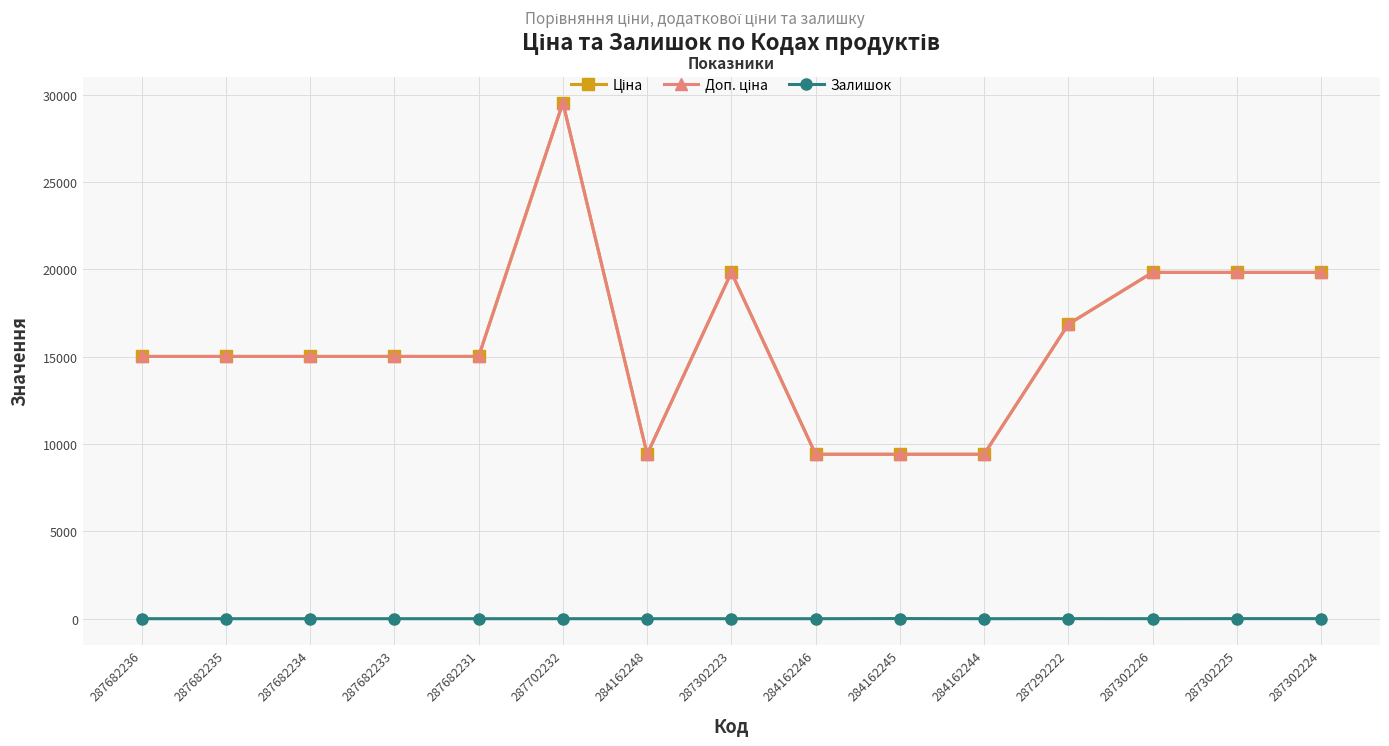

At 287302226, list the series in order from smallest to largest.

Залишок, Ціна, Доп. ціна